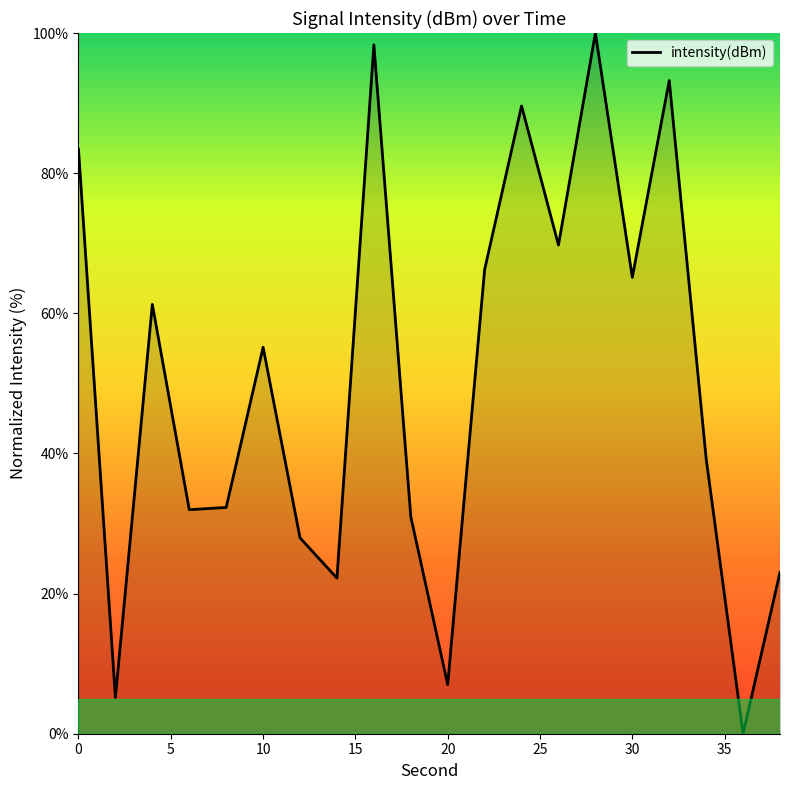

What is the greatest value displayed?

100.0